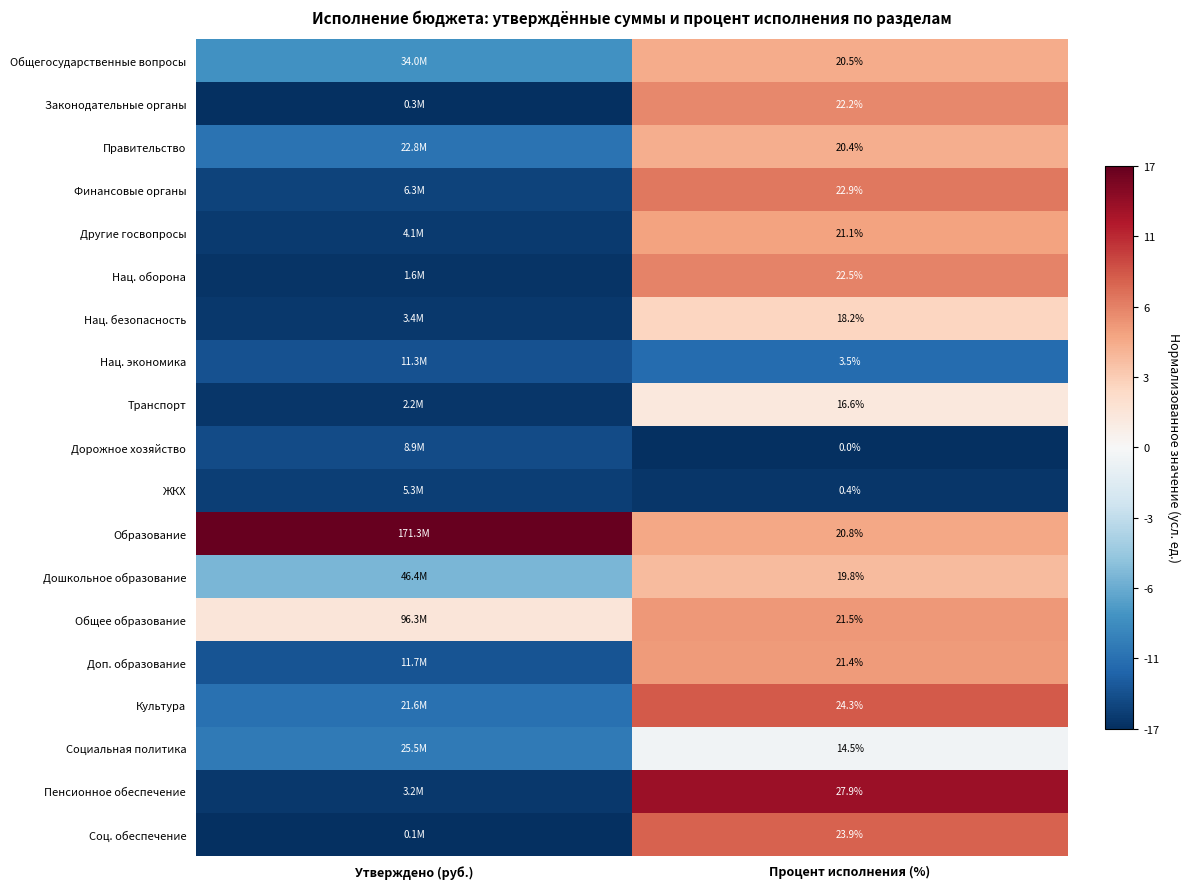

Rank the series at Процент исполнения (%) from lowest to highest value.

Дорожное хозяйство, ЖКХ, Нац. экономика, Социальная политика, Транспорт, Нац. безопасность, Дошкольное образование, Правительство, Общегосударственные вопросы, Образование, Другие госвопросы, Доп. образование, Общее образование, Законодательные органы, Нац. оборона, Финансовые органы, Соц. обеспечение, Культура, Пенсионное обеспечение